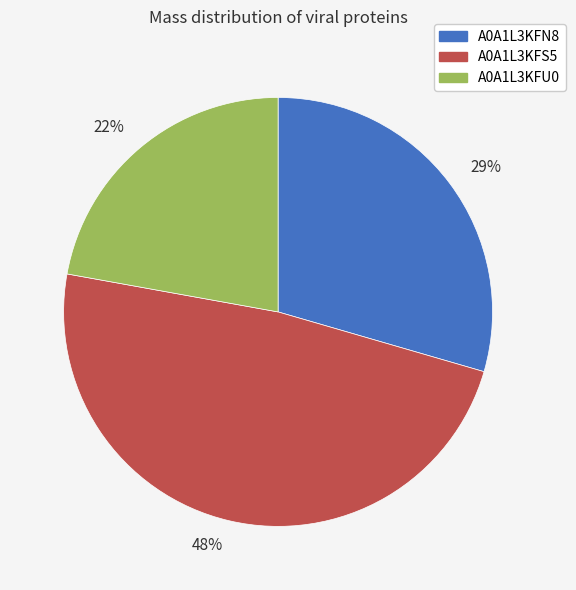

What is the ratio of the value at 29% to the value at 22%?

1.3